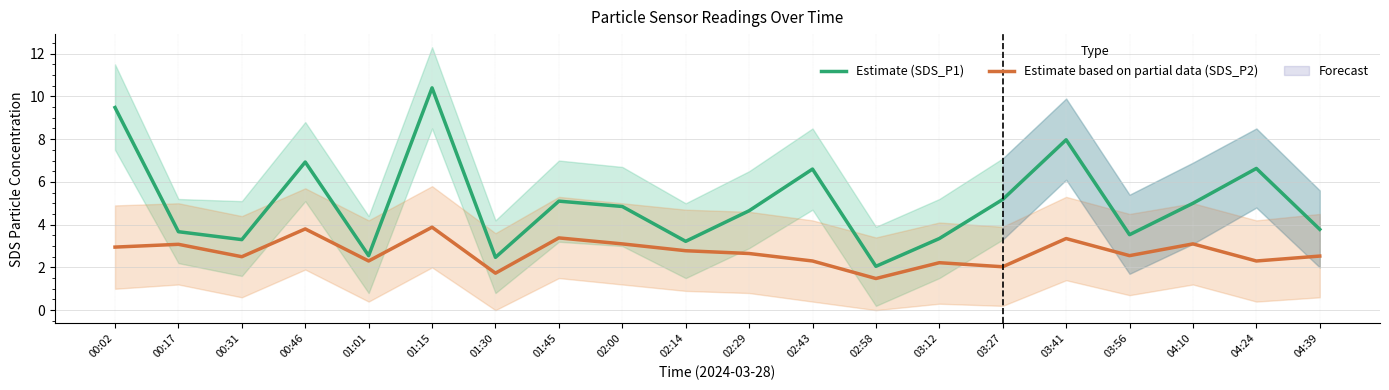

Reading left to right, what are all the values shown in this chart?

Estimate (SDS_P1): 00:02=9.5	00:17=3.7	00:31=3.3	00:46=6.9	01:01=2.5	01:15=10.4	01:30=2.5	01:45=5.1	02:00=4.8	02:14=3.2	02:29=4.7	02:43=6.6	02:58=2.0	03:12=3.4	03:27=5.2	03:41=8.0	03:56=3.5	04:10=5.0	04:24=6.6	04:39=3.8
Estimate based on partial data (SDS_P2): 00:02=3.0	00:17=3.1	00:31=2.5	00:46=3.8	01:01=2.3	01:15=3.9	01:30=1.7	01:45=3.4	02:00=3.1	02:14=2.8	02:29=2.6	02:43=2.3	02:58=1.5	03:12=2.2	03:27=2.0	03:41=3.4	03:56=2.5	04:10=3.1	04:24=2.3	04:39=2.5